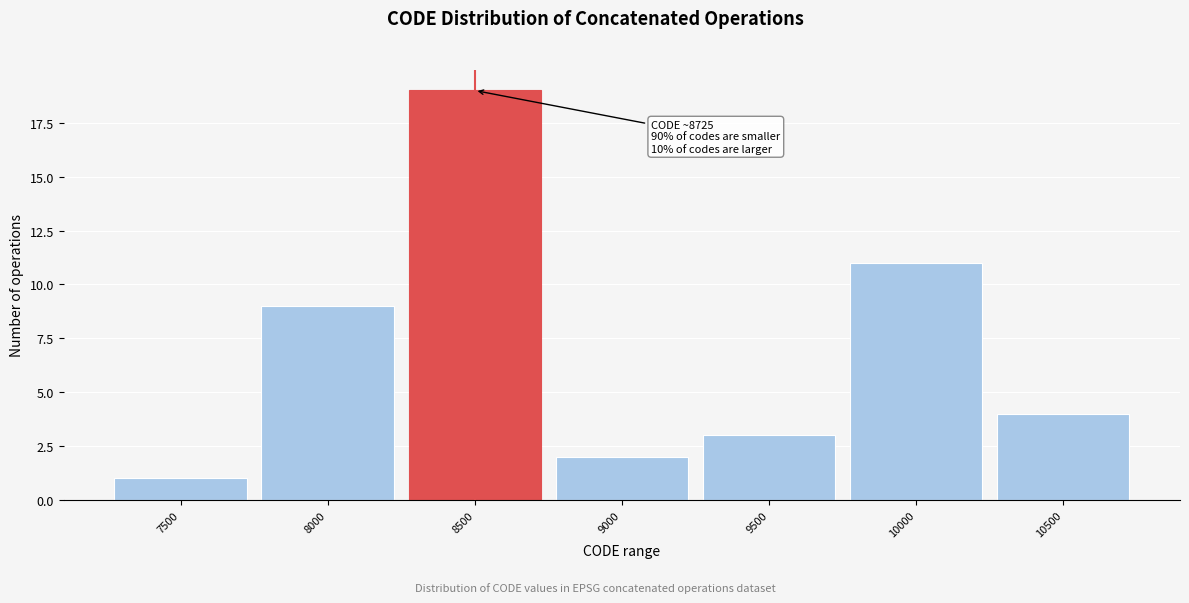

Reading left to right, what are all the values shown in this chart?

1	9	19	2	3	11	4